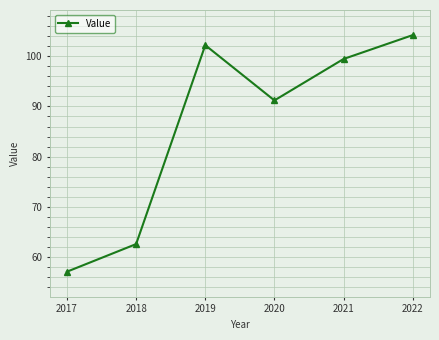

The value at 2018 is 62.6. True or false?

True